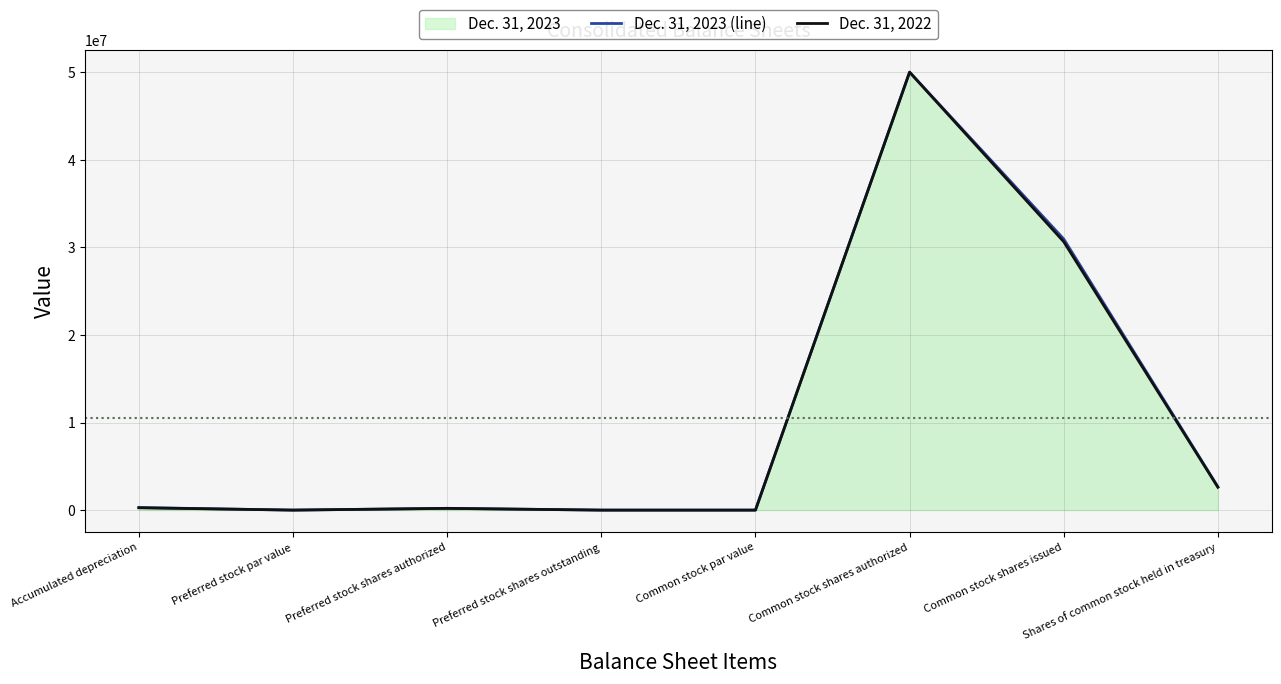

In Dec. 31, 2022, how many points are higher than both neighbors (excluding endpoints)?

2